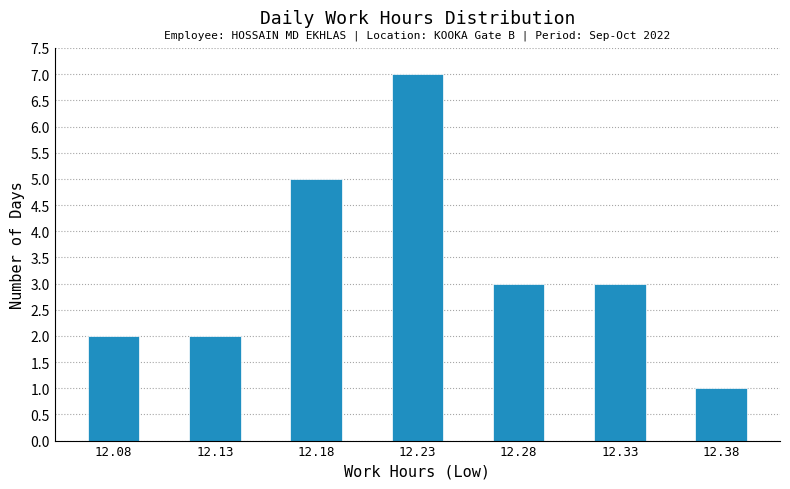

Reading left to right, what are all the values shown in this chart?

2	2	5	7	3	3	1